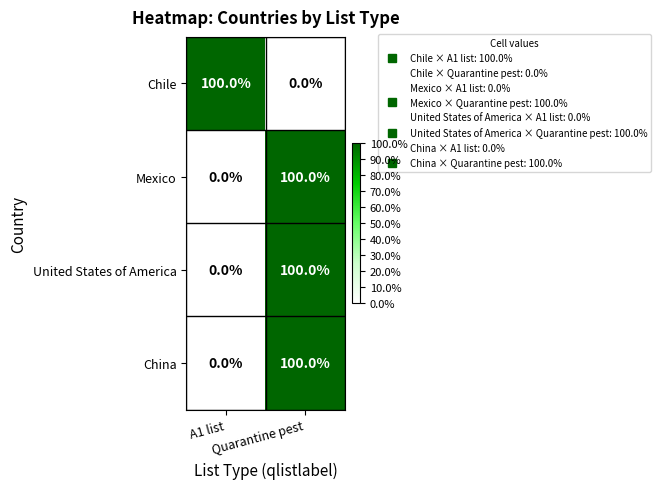

What is the difference between the maximum and minimum values in the Mexico series?

100